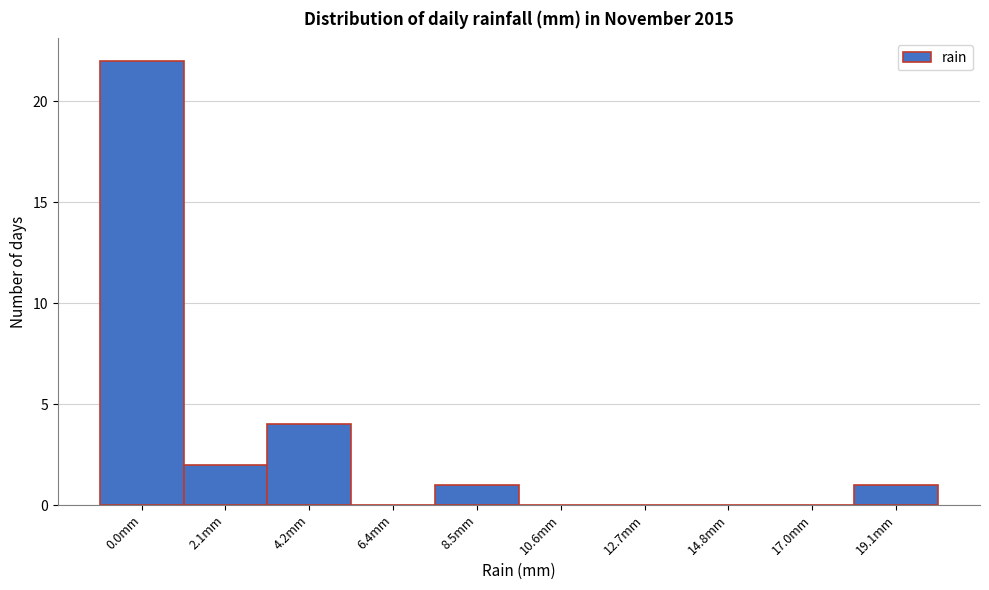

Reading left to right, list all the values displayed in this chart.

0.0mm=22	2.1mm=2	4.2mm=4	6.4mm=0	8.5mm=1	10.6mm=0	12.7mm=0	14.8mm=0	17.0mm=0	19.1mm=1